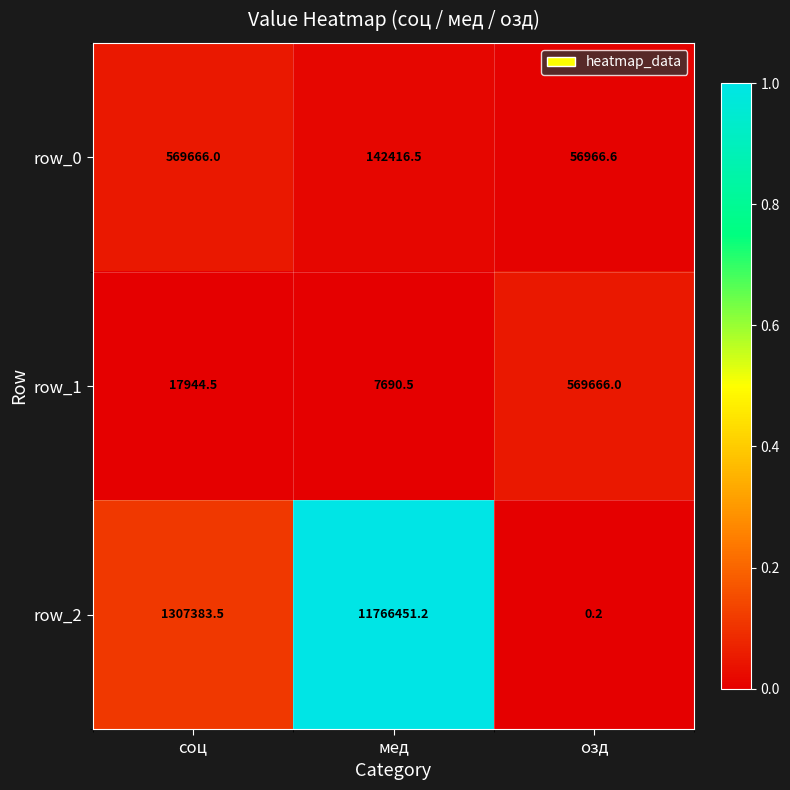

Rank the series at озд from highest to lowest value.

row_1, row_0, row_2